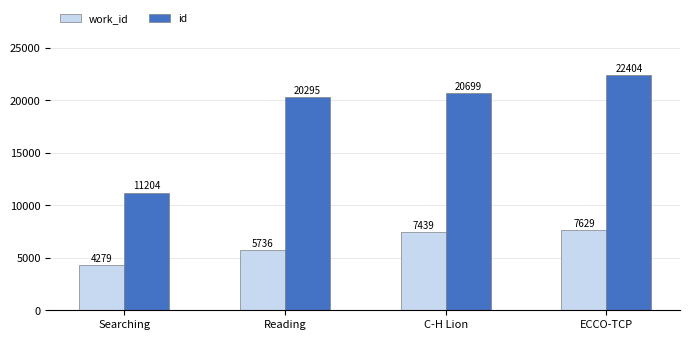

At which category is the sum across all series the highest?

ECCO-TCP